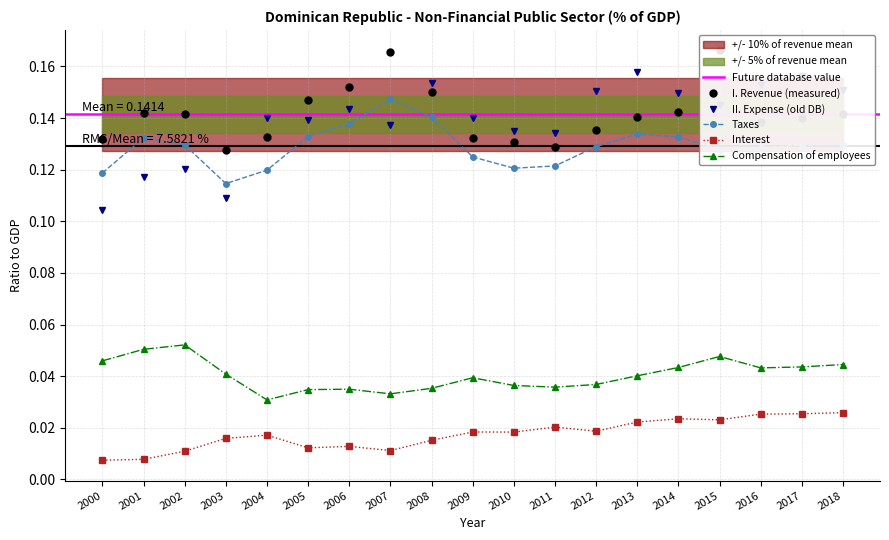

The value of I. Revenue at 2006 is 0.2. True or false?

True